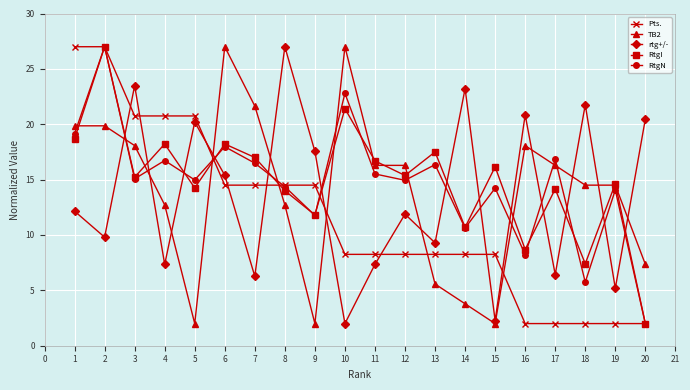

What is the value of the RtgN point at the 18th from the left?

5.7